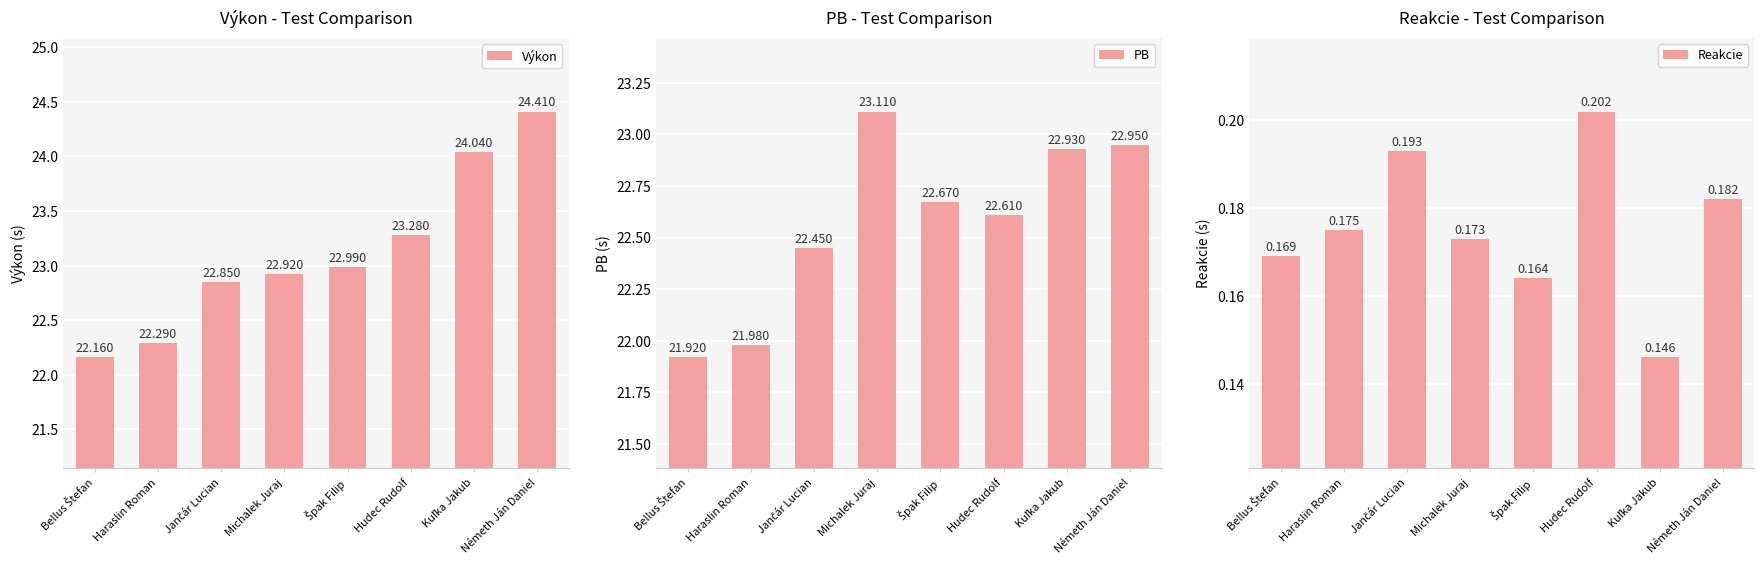

Rank the categories by Reakcie value from lowest to highest.

Kuľka Jakub, Špak Filip, Bellus Štefan, Michalek Juraj, Haraslin Roman, Németh Ján Daniel, Jančár Lucian, Hudec Rudolf